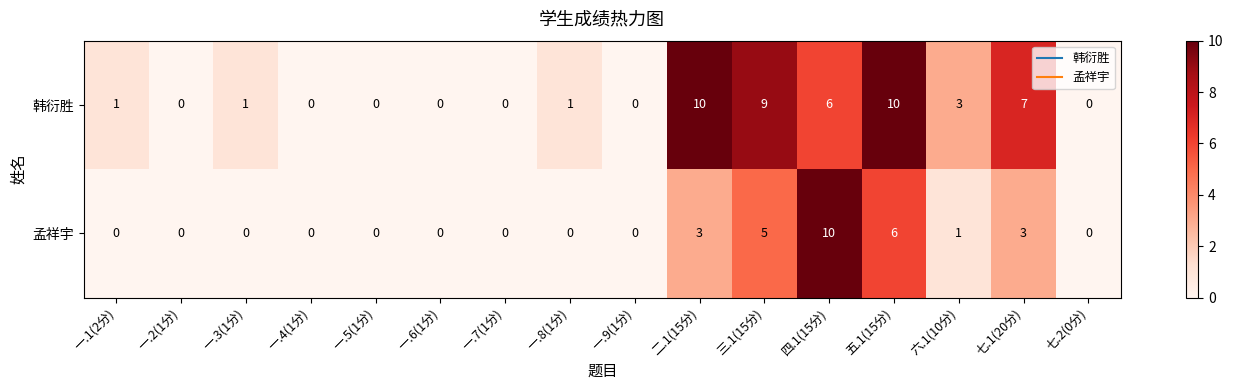

What is the total value across all series at 二.1(15分)?

13